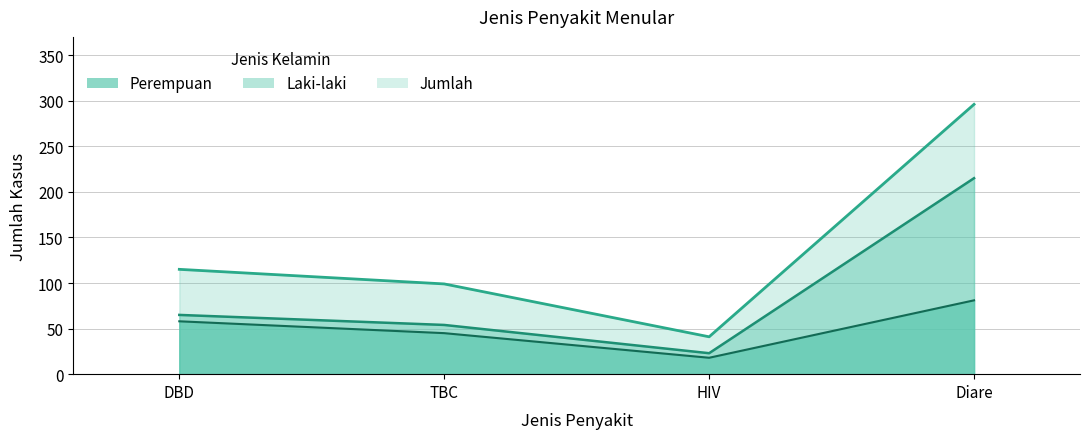

What is the difference between the maximum and minimum values in the Laki-laki series?

192